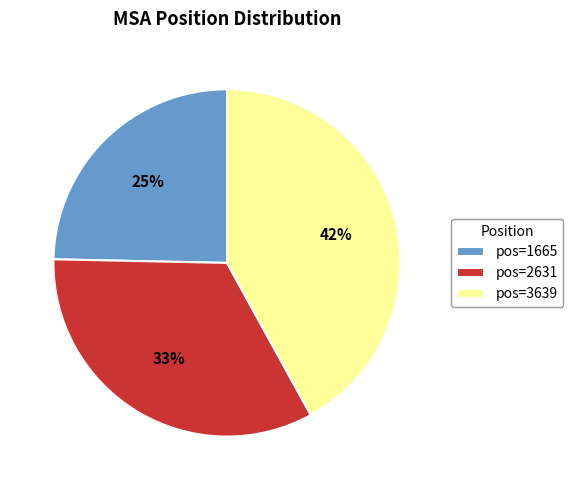

Approximately how many times larger is the value at pos=3639 compared to pos=1665?

1.7